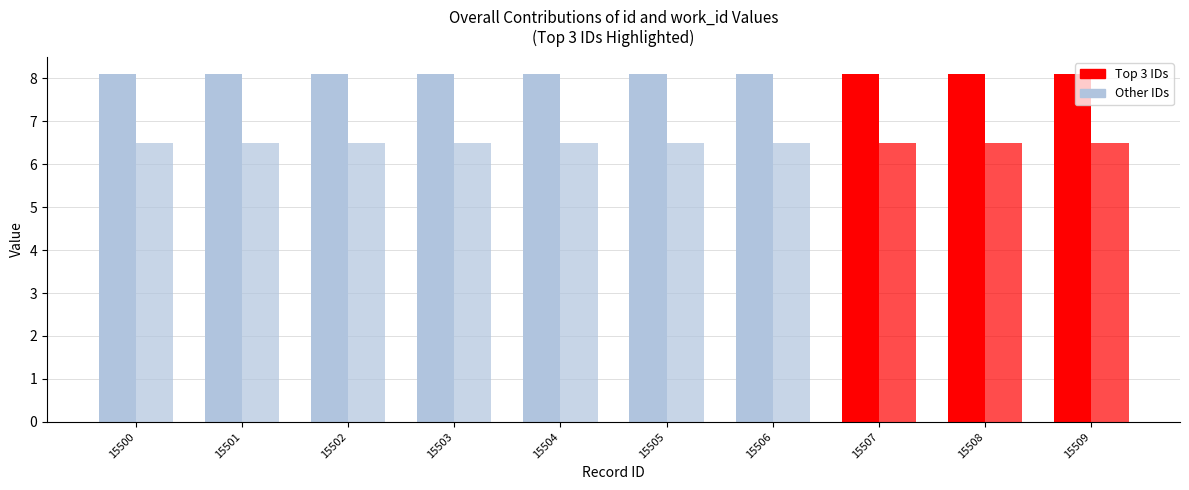

Rank the series at 15502 from highest to lowest value.

id, work_id